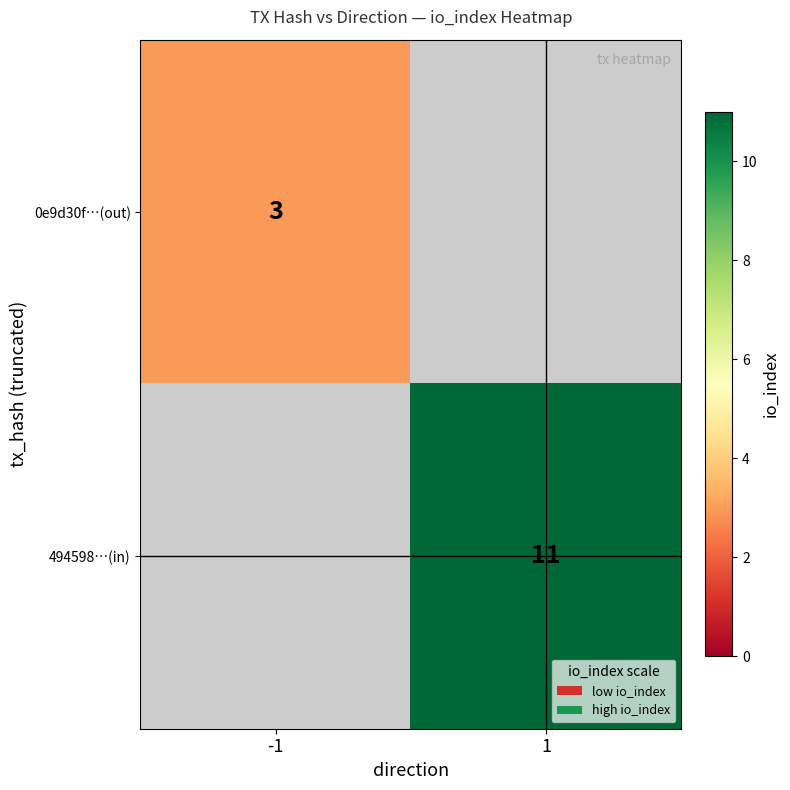

Which label corresponds to the smallest value in the chart?

-1